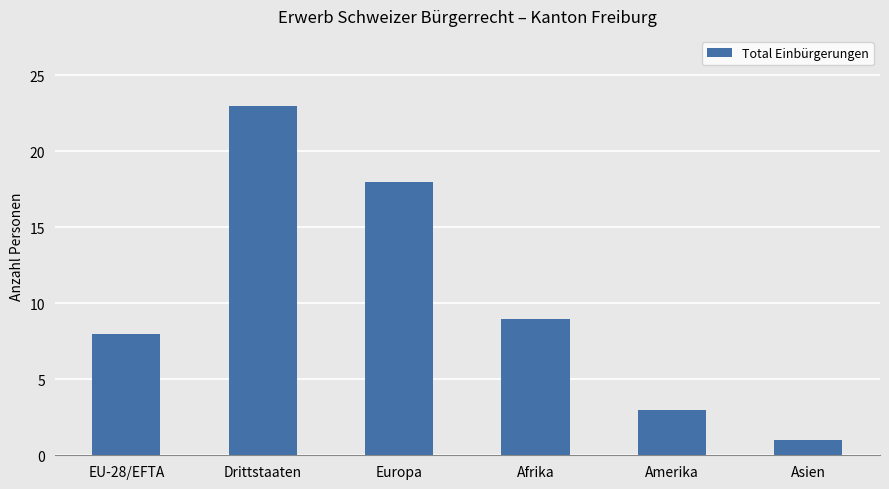

What is the average value?

10